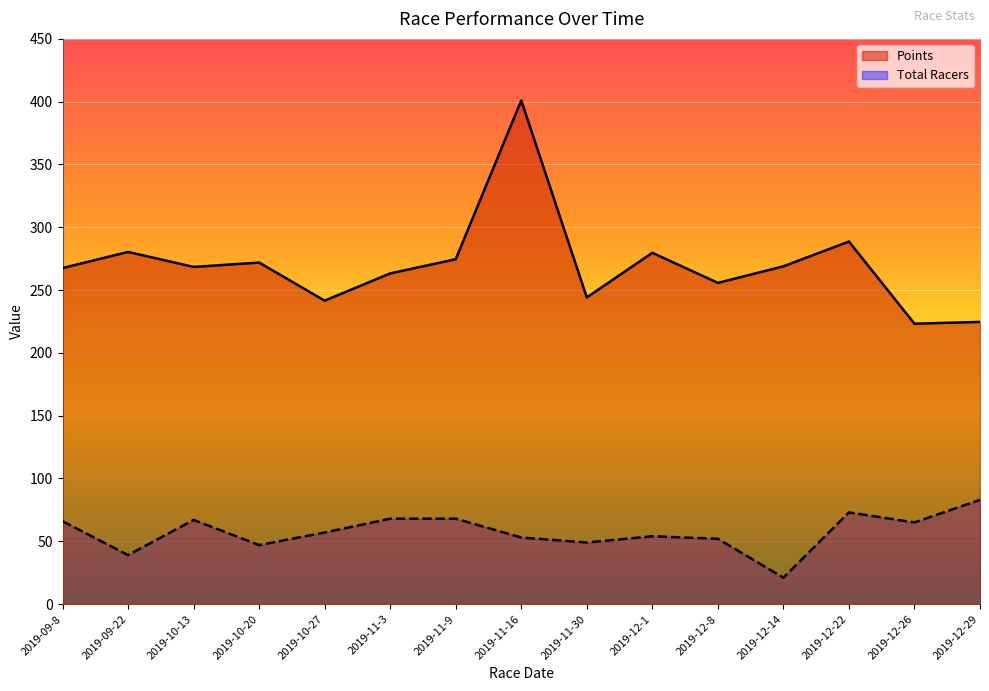

True or false: Total Racers and Points cross at least once.

False